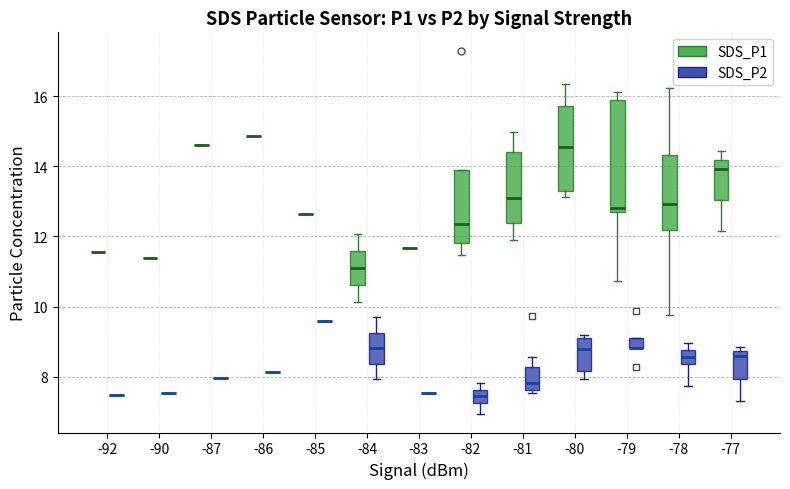

Which box is the tallest, from its lower edge to its upper edge?

-79 (SDS_P1)